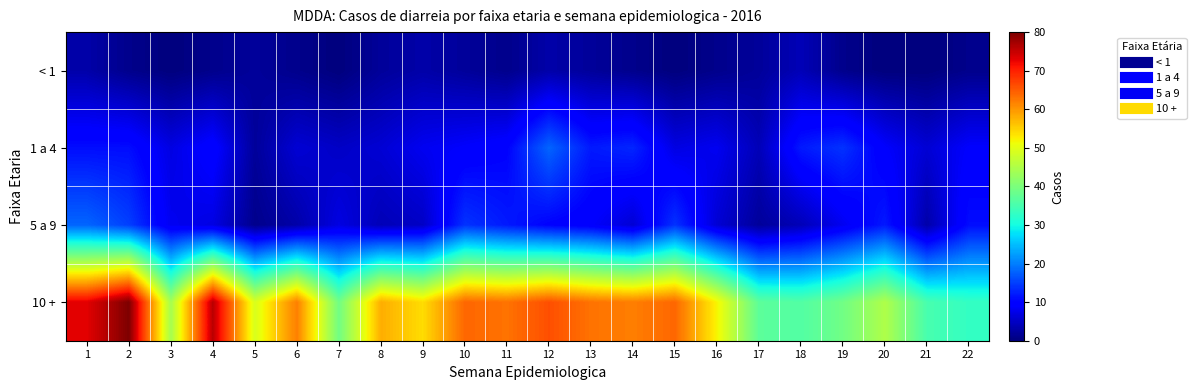

Reading right to left, extract all data points from this chart.

< 1: 22=1	21=0	20=0	19=1	18=4	17=2	16=1	15=0	14=1	13=2	12=3	11=1	10=2	9=3	8=2	7=0	6=1	5=2	4=1	3=0	2=1	1=3
1 a 4: 22=9	21=6	20=9	19=14	18=12	17=4	16=8	15=7	14=13	13=12	12=18	11=10	10=9	9=8	8=6	7=5	6=6	5=2	4=10	3=7	2=11	1=11
5 a 9: 22=11	21=3	20=12	19=8	18=4	17=2	16=6	15=14	14=6	13=9	12=10	11=12	10=14	9=5	8=4	7=7	6=3	5=1	4=7	3=8	2=15	1=18
10 +: 22=33	21=35	20=45	19=39	18=36	17=37	16=52	15=64	14=62	13=63	12=66	11=63	10=64	9=54	8=58	7=39	6=62	5=49	4=76	3=44	2=80	1=73